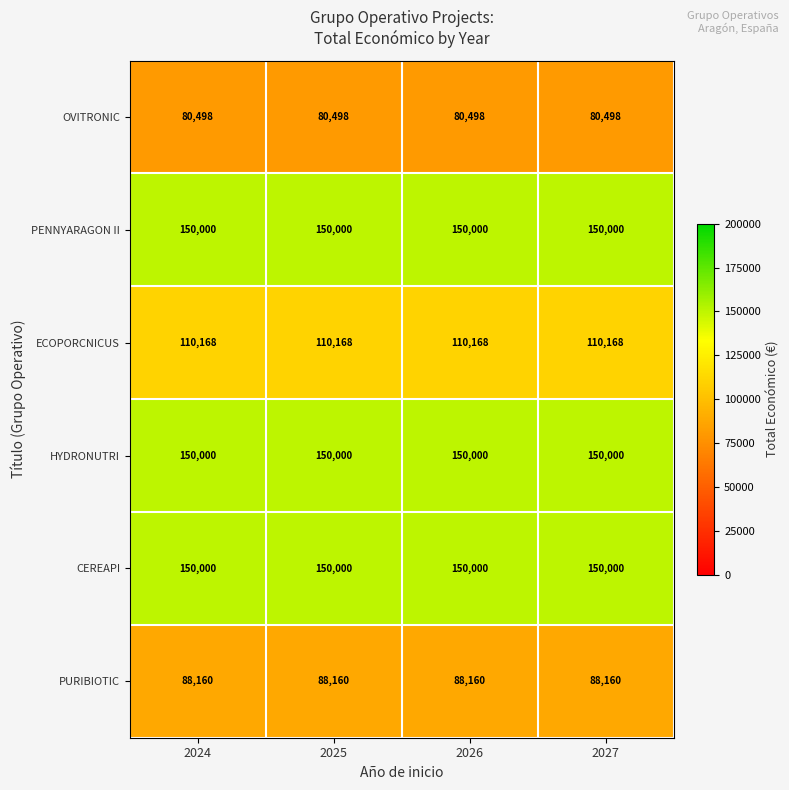

True or false: PENNYARAGON II has a value of 254335 at 2025.

False